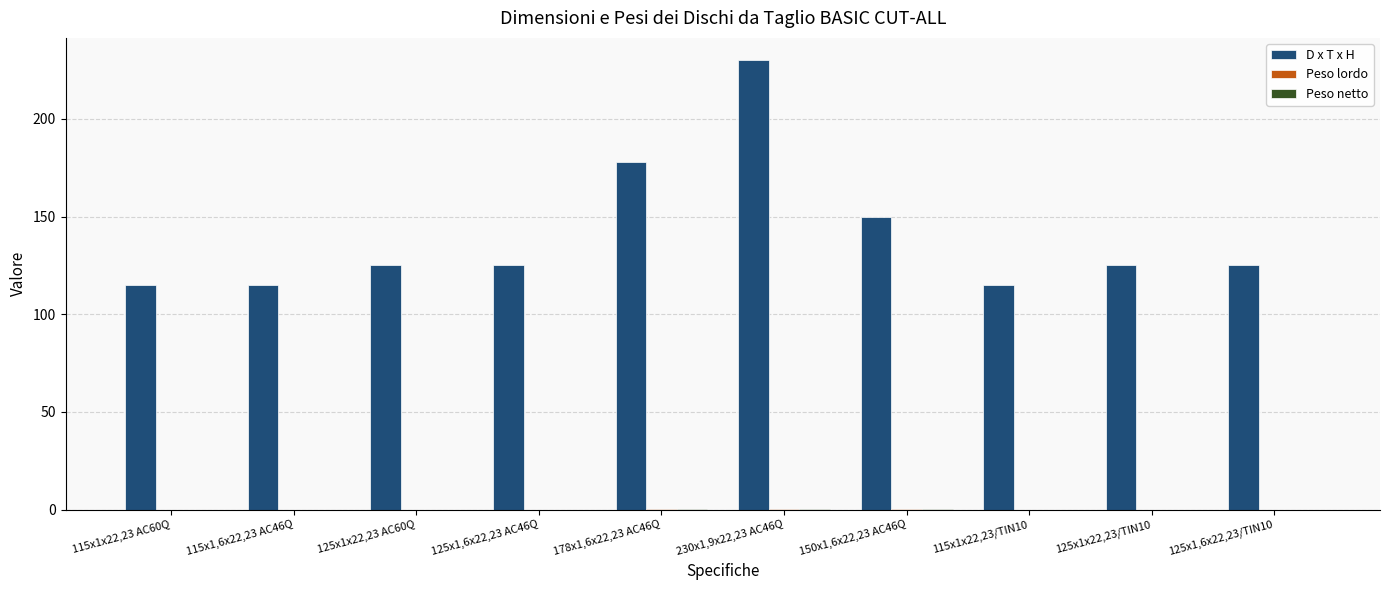

Is it true that D x T x H equals 115.0 at 115x1,6x22,23 AC46Q?

True